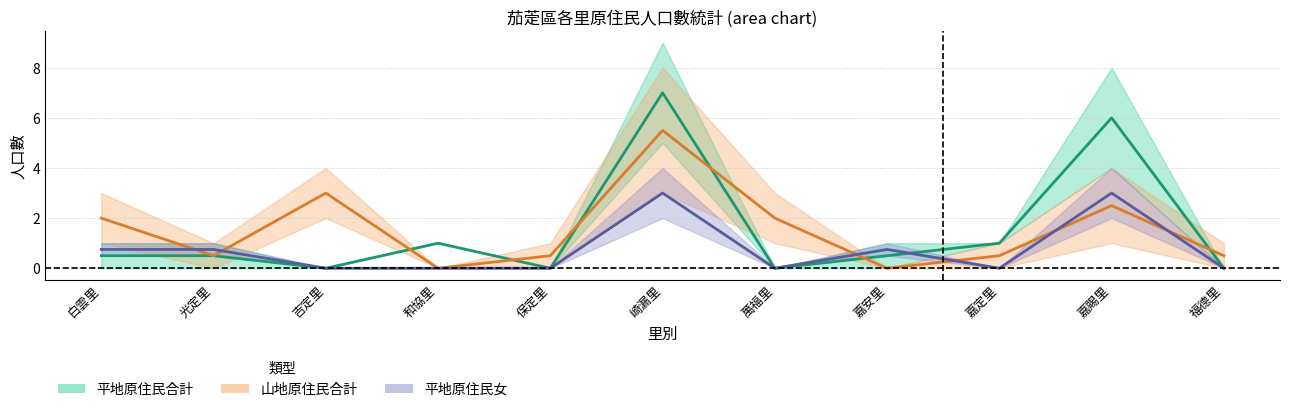

At how many categories does at least one series exceed 4?

2